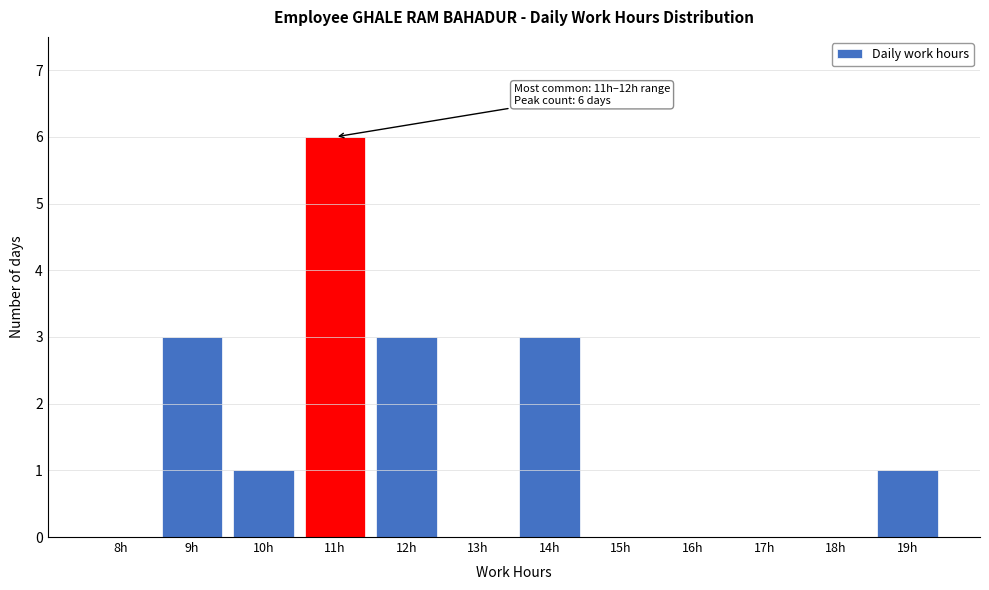

Reading right to left, what are all the values shown in this chart?

19h=1	18h=0	17h=0	16h=0	15h=0	14h=3	13h=0	12h=3	11h=6	10h=1	9h=3	8h=0